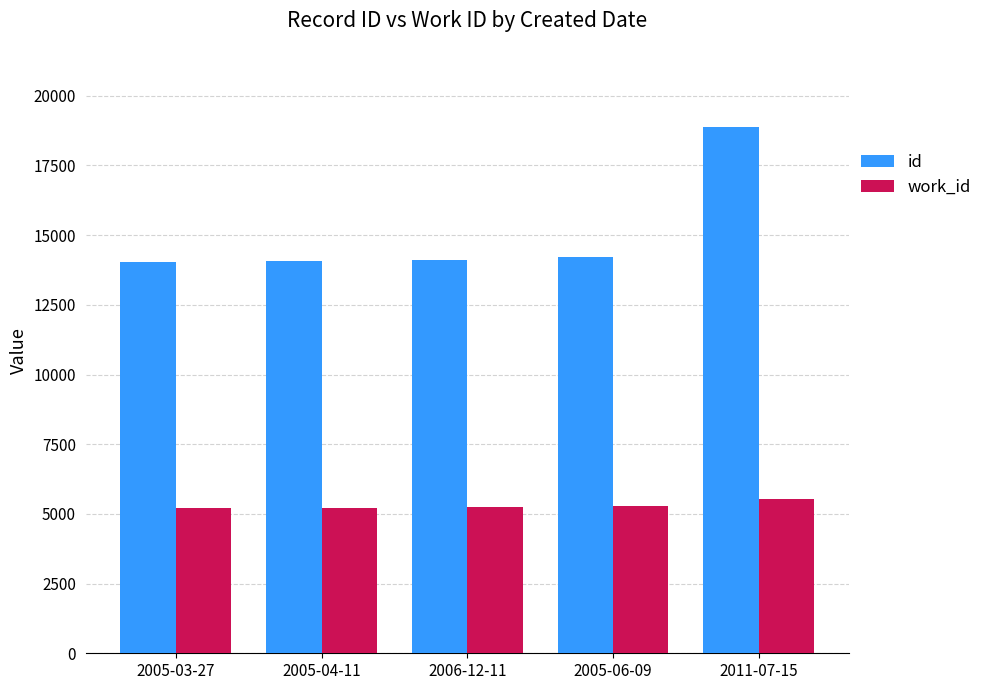

The value of id at 2006-12-11 is 14107. True or false?

True